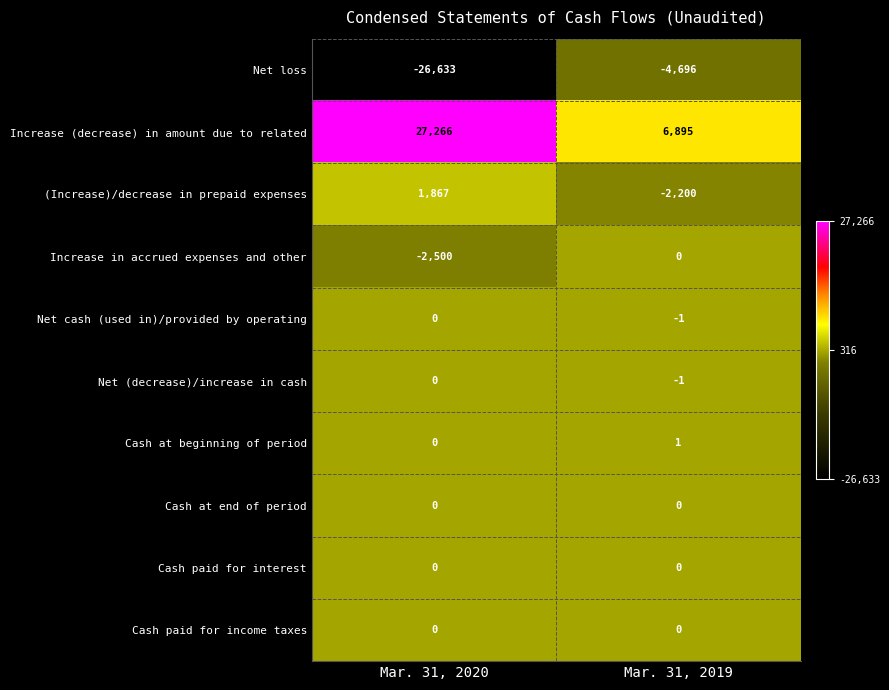

At which label is Increase in accrued expenses and other closest to -1250?

Mar. 31, 2020